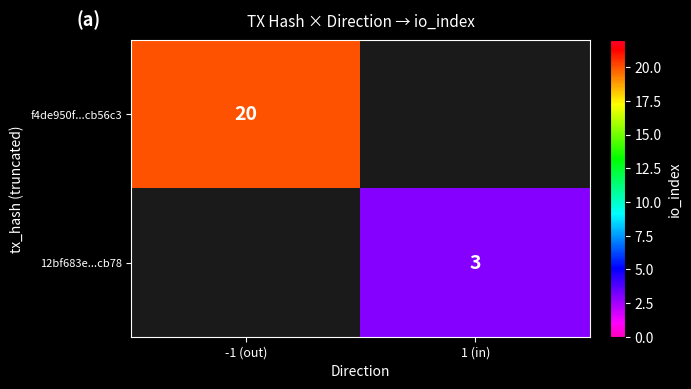

True or false: 12bf683e...cb78 has a value of 3 at 1 (in).

True